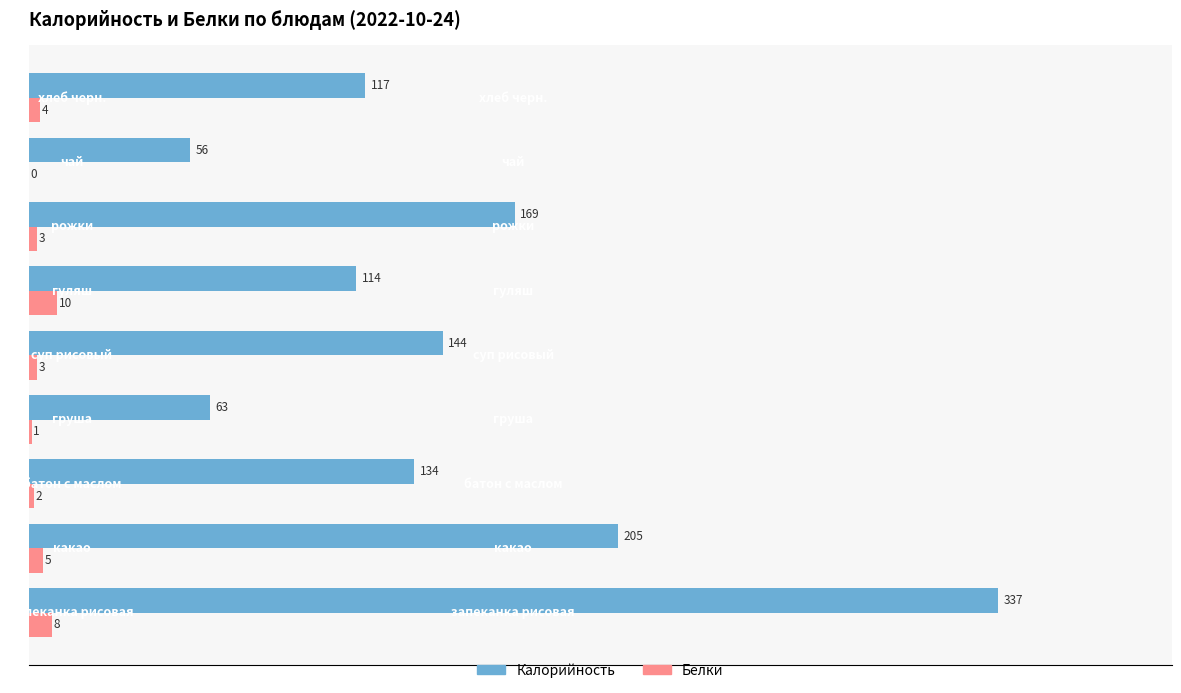

What is the sum of all Калорийность values?

1339